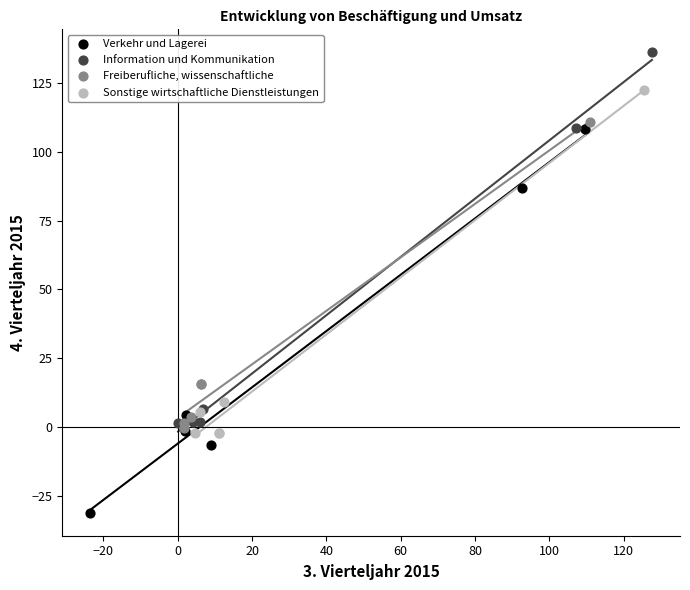

Which series has the widest spread of Y values?

Verkehr und Lagerei